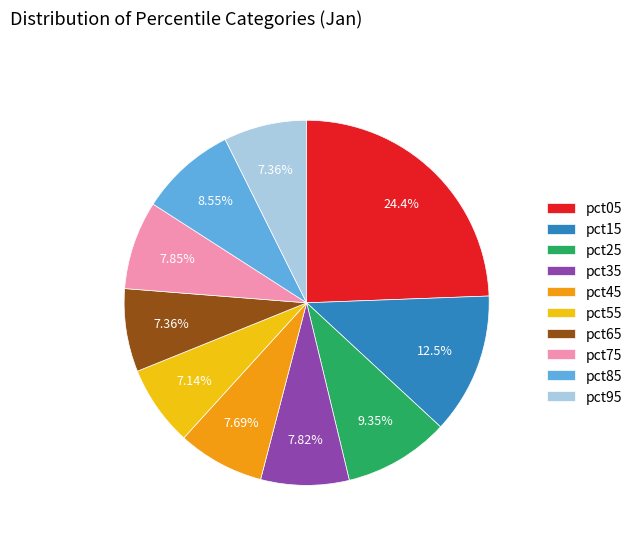

What is the largest slice in the pie chart?

pct05